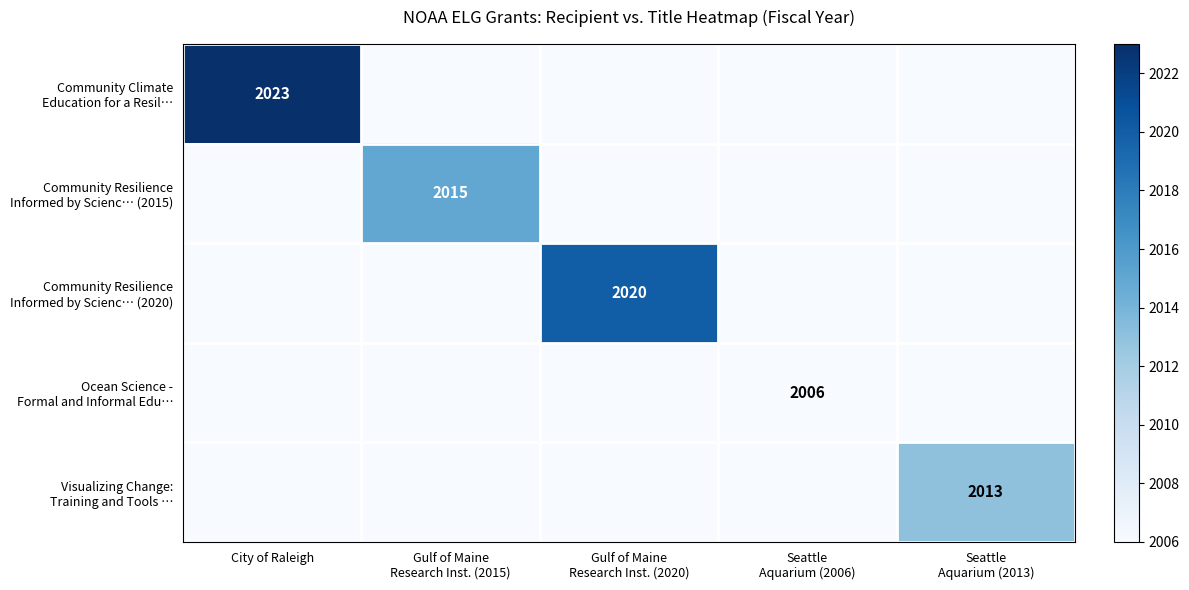

Between City of Raleigh and Seattle Aquarium (2006), which series saw the biggest shift?

Community Climate Education for a Resil…